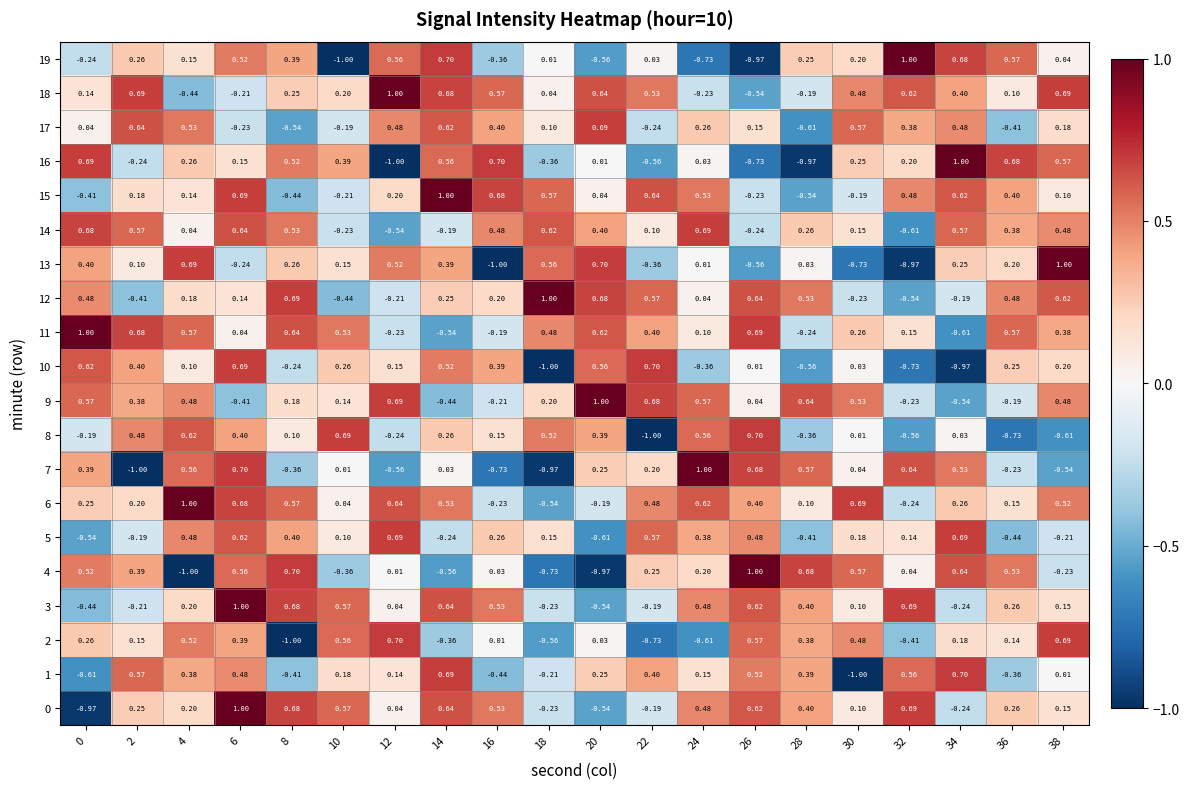

What is the total value across all series at 10?

2.0